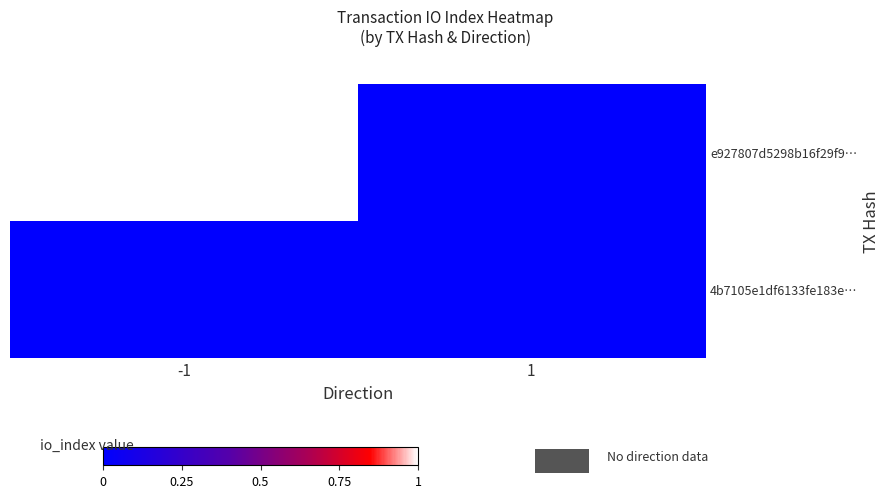

Between -1 and 1, which is larger?

-1